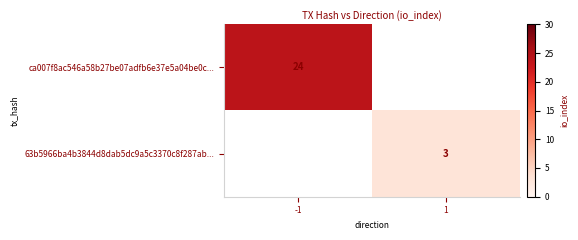

How many distinct data groups are displayed?

2